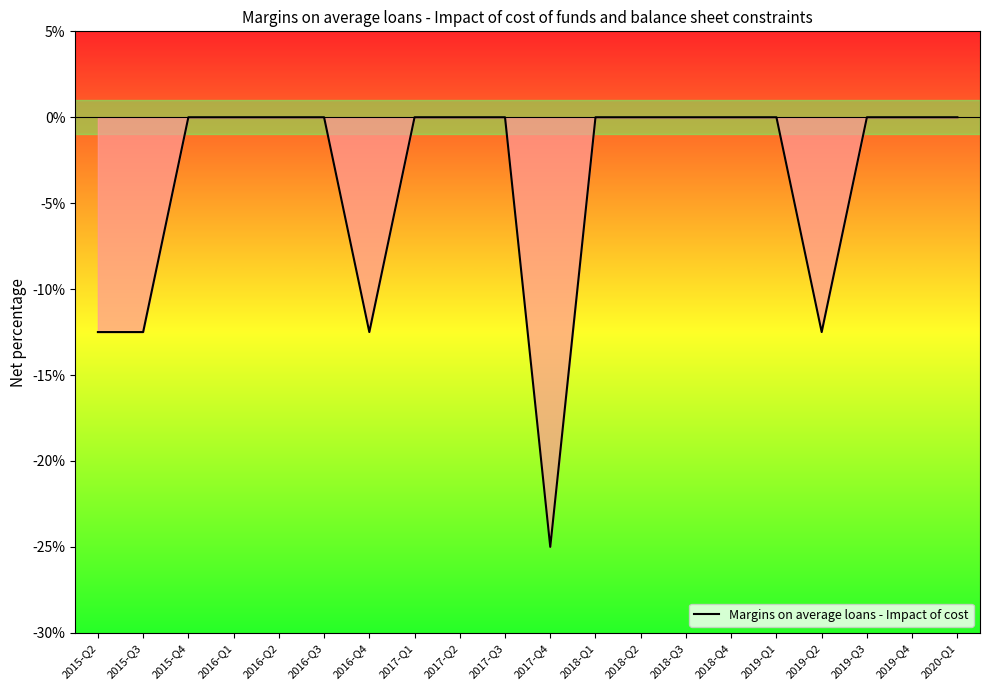

What is the difference between the maximum and minimum values?

25.0